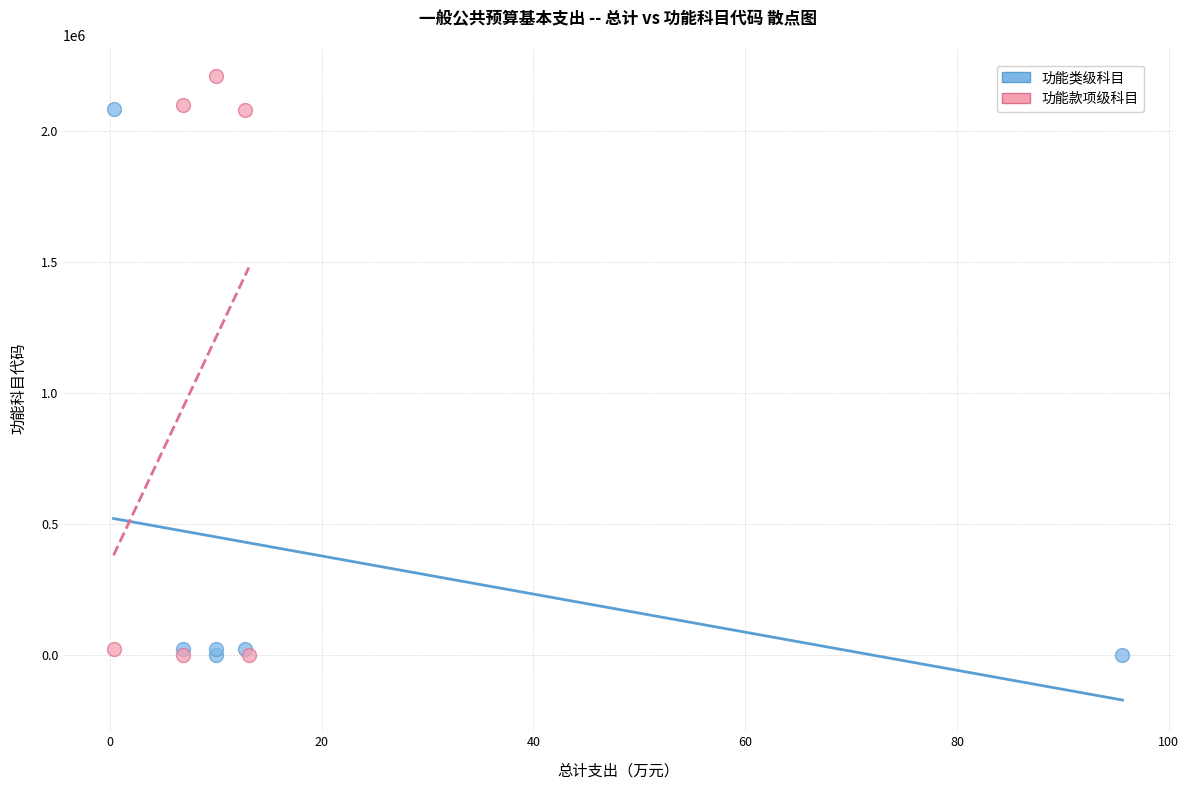

Which series contains the highest Y value?

功能款项级科目